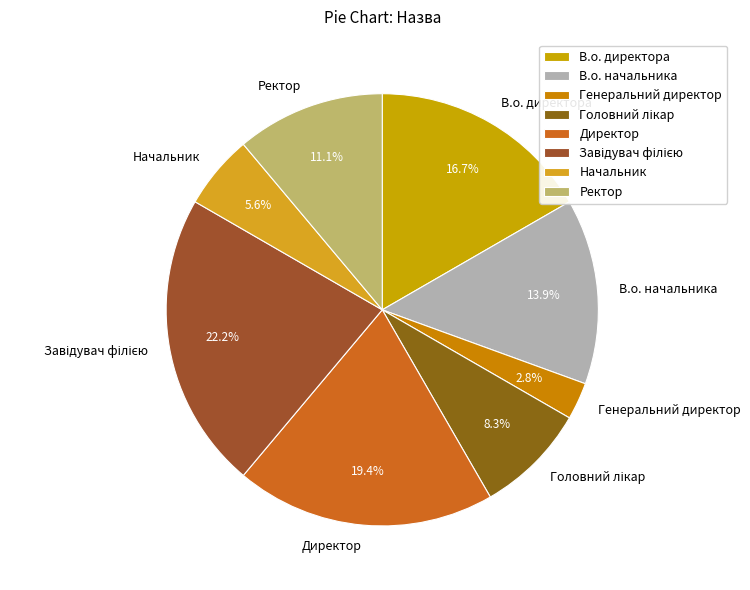

What is the ratio of the value at В.о. начальника to the value at Начальник?

2.5